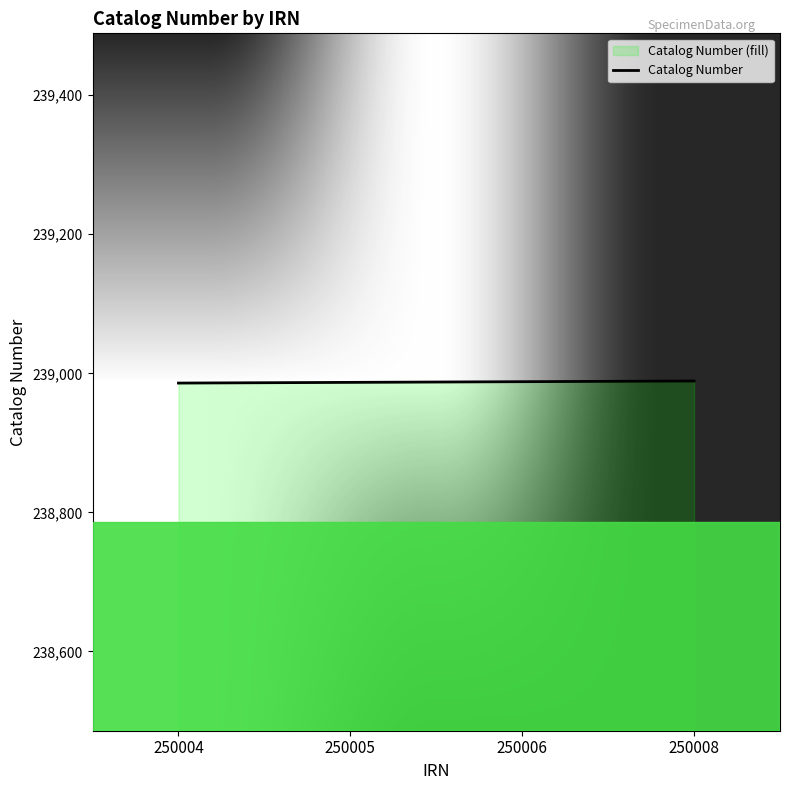

Read the value at 250005.

238987